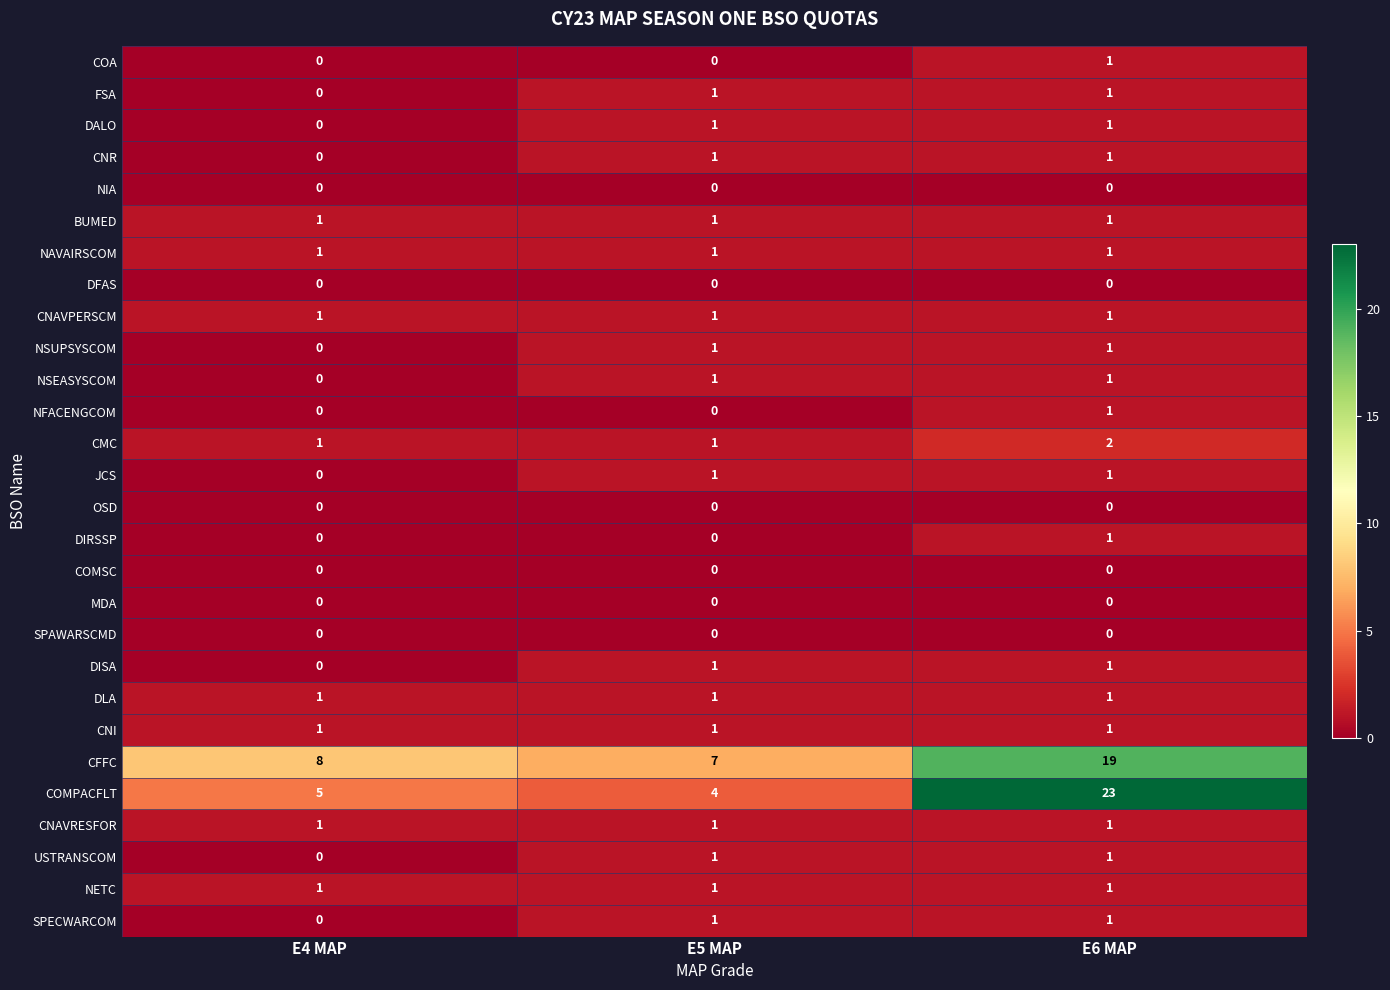

Which category has the highest value across all series?

E6 MAP